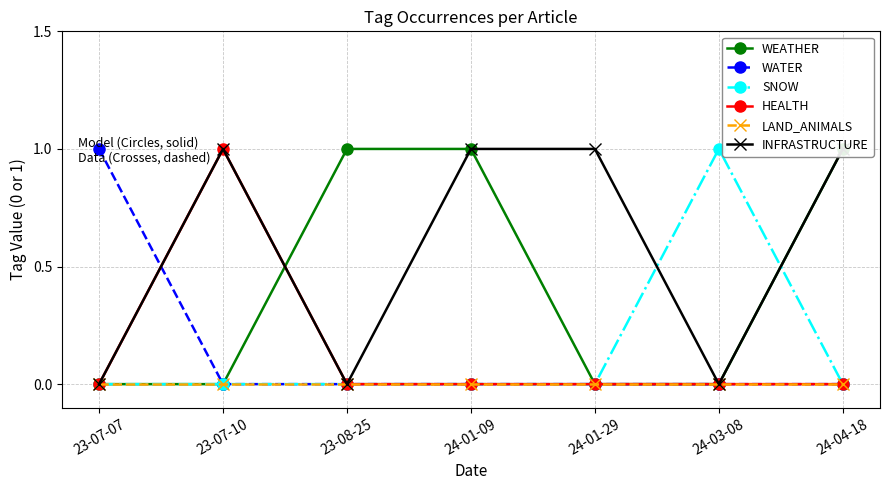

Is the value of WATER at 23-08-25 greater than the value of LAND_ANIMALS at 23-08-25?

No